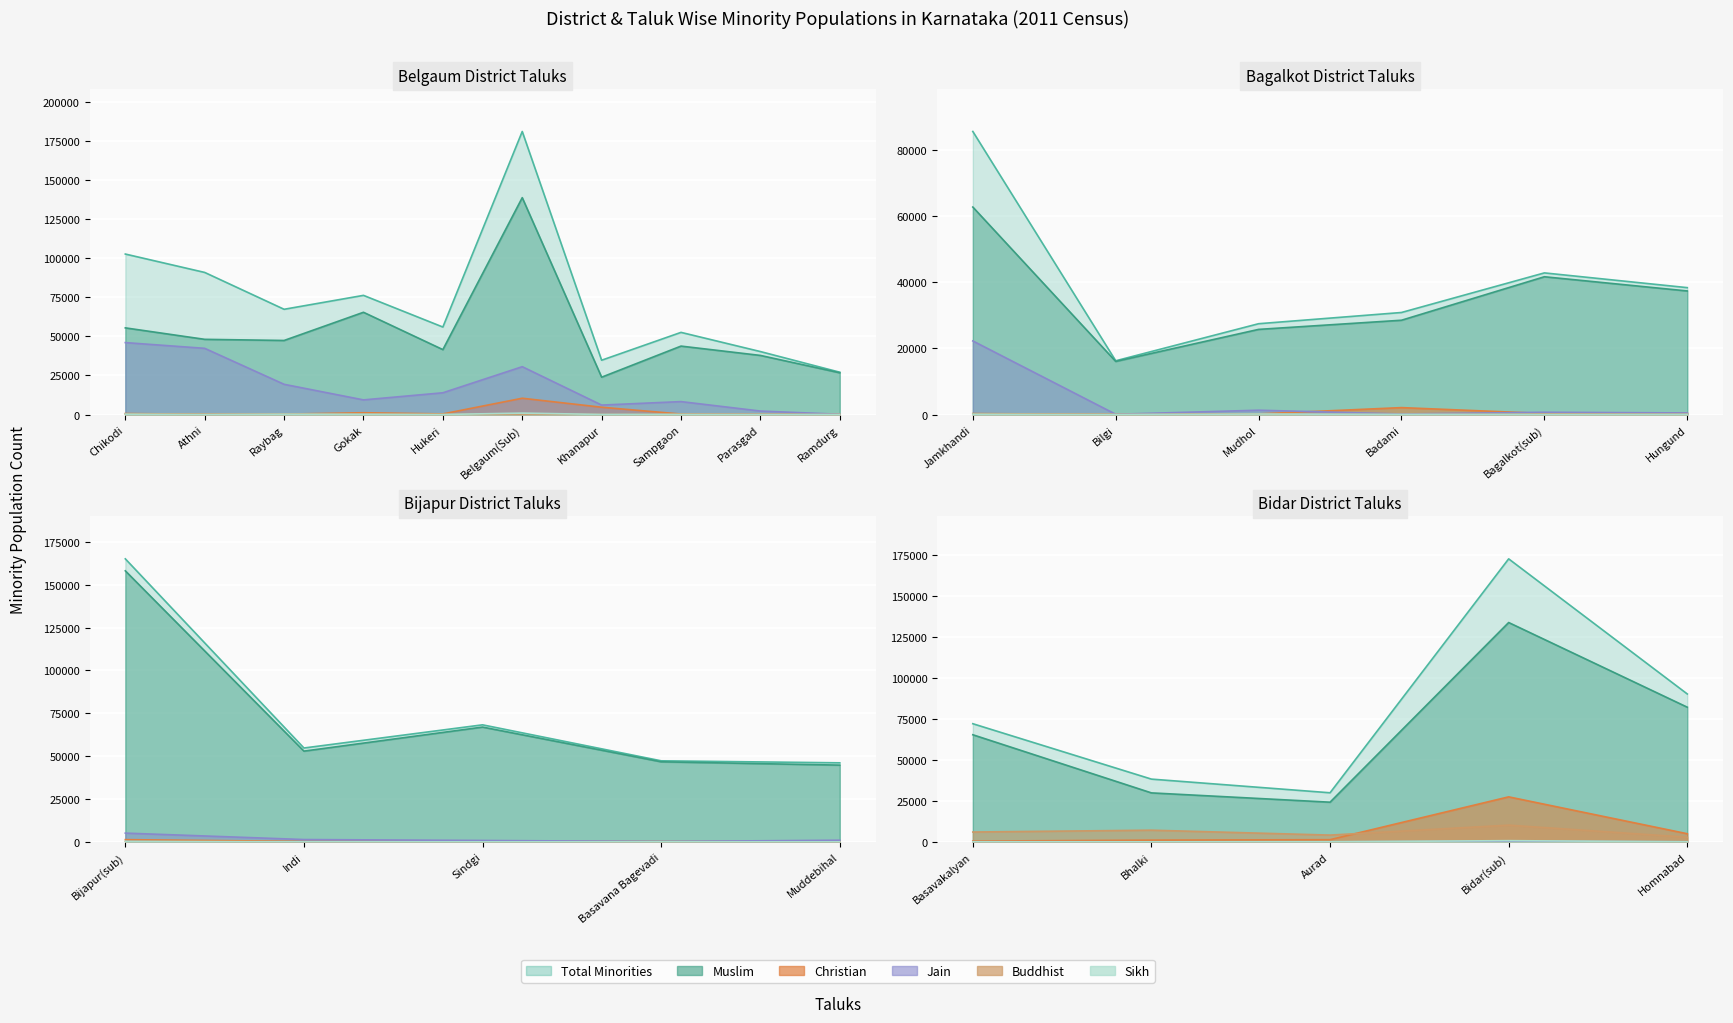

In Buddhist, how many points are higher than both neighbors (excluding endpoints)?

9